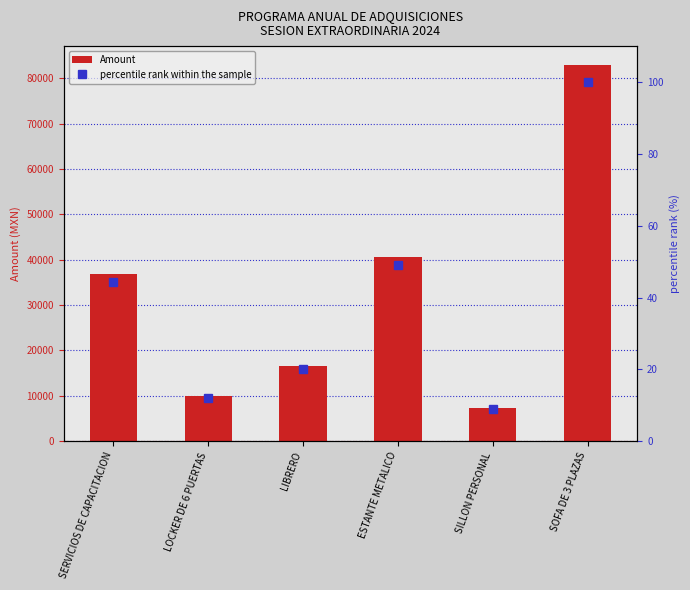

What is the sum of the percentile rank within the sample values at LOCKER DE 6 PUERTAS and SILLON PERSONAL?

20.9